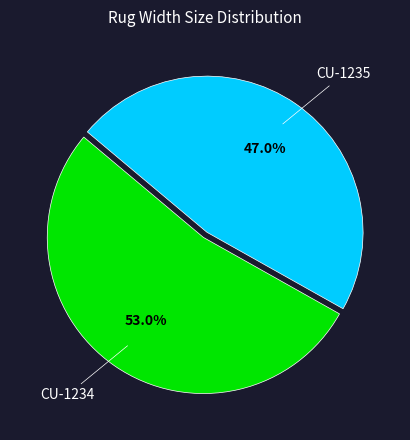

Does CU-1234 represent more than half of the total?

Yes